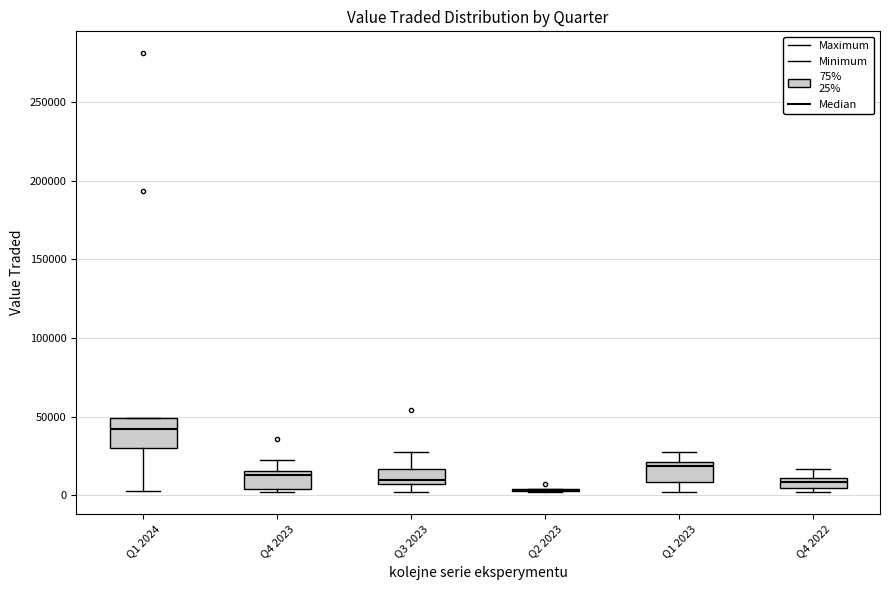

Which box is the tallest, from its lower edge to its upper edge?

Q1 2024